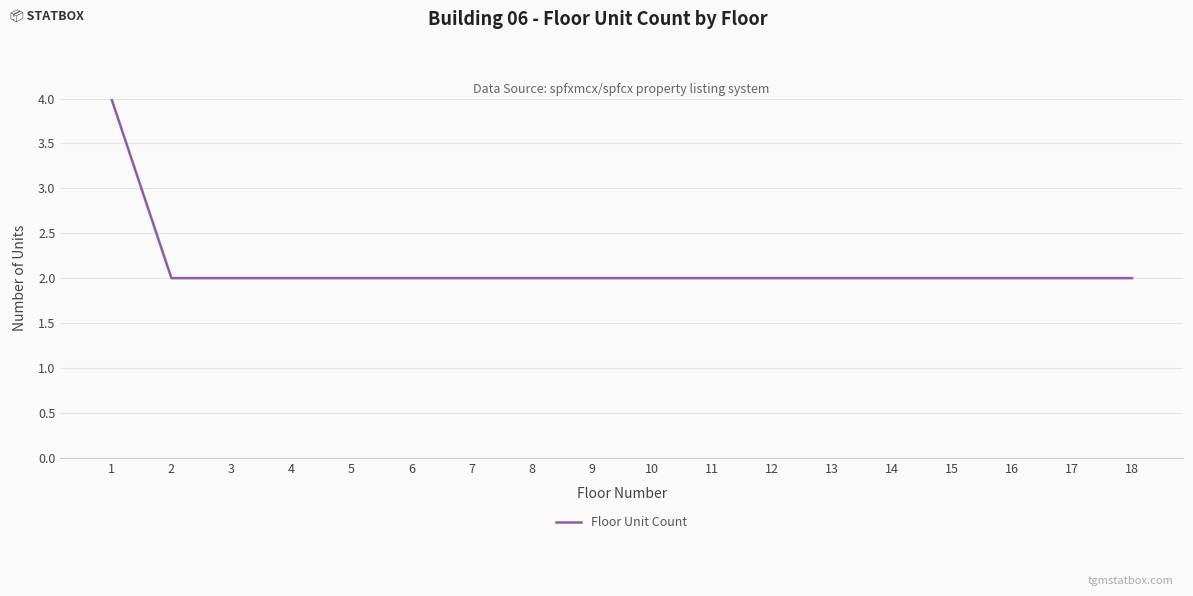

Which category has the highest value across all series?

1